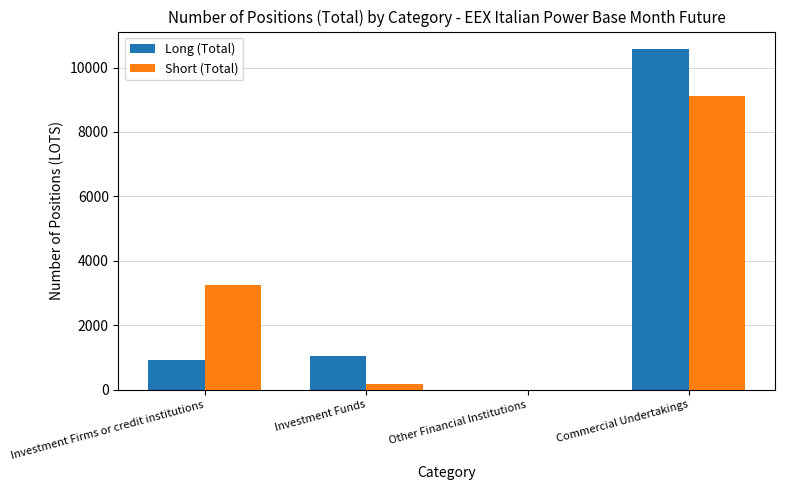

The Long (Total) series shows 10587.0 at Commercial Undertakings. True or false?

True